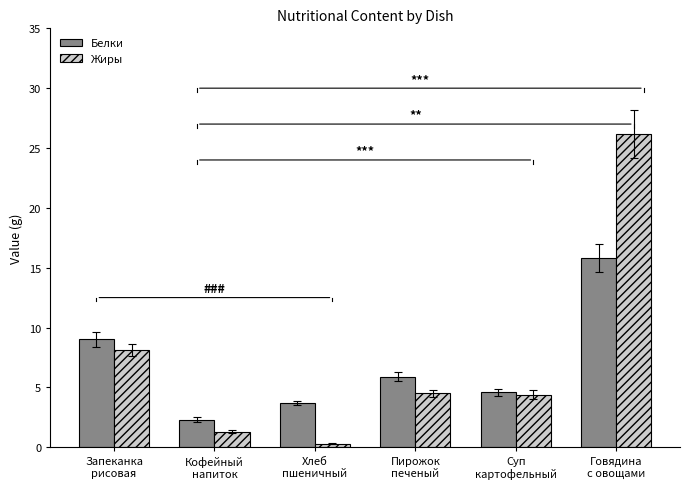

The Белки series shows 15.8 at Говядина
с овощами. True or false?

True